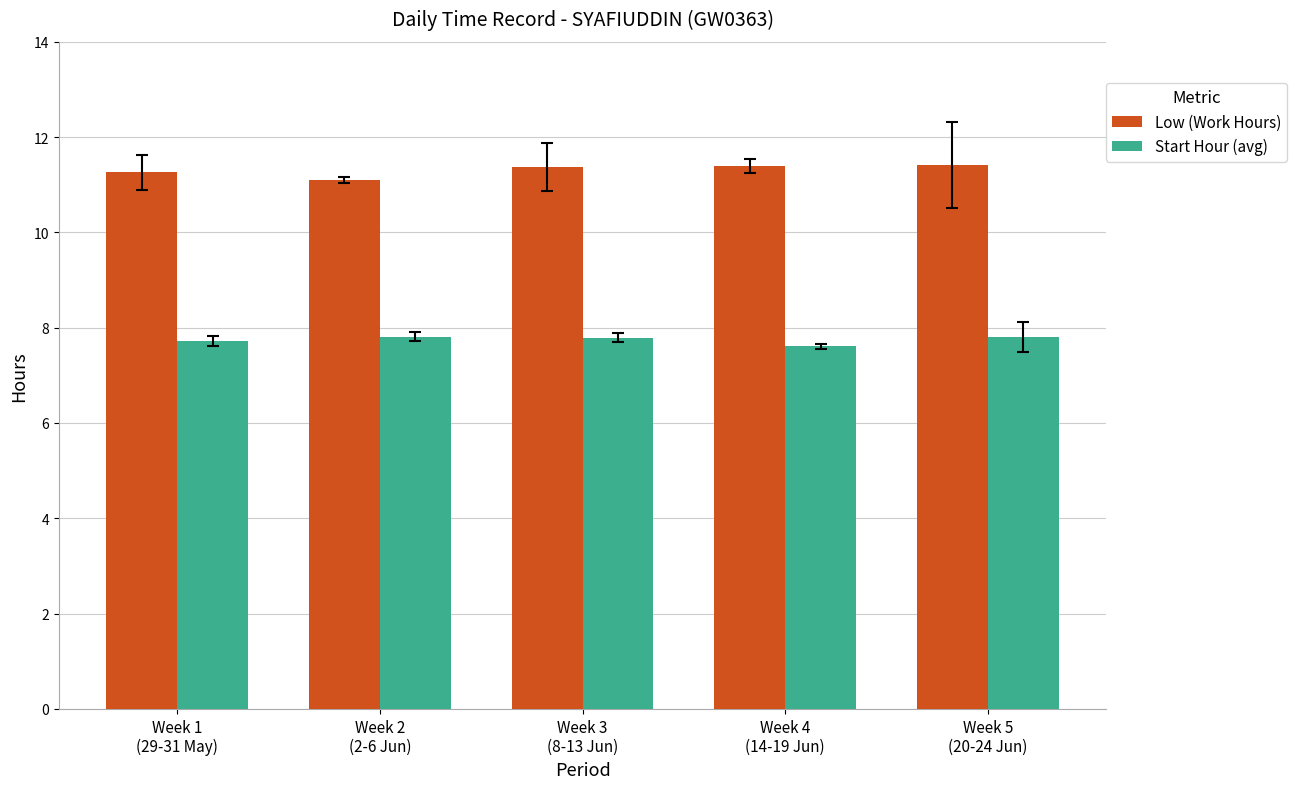

What is the sum of the Start Hour (avg) values at Week 5
(20-24 Jun) and Week 1
(29-31 May)?

15.5